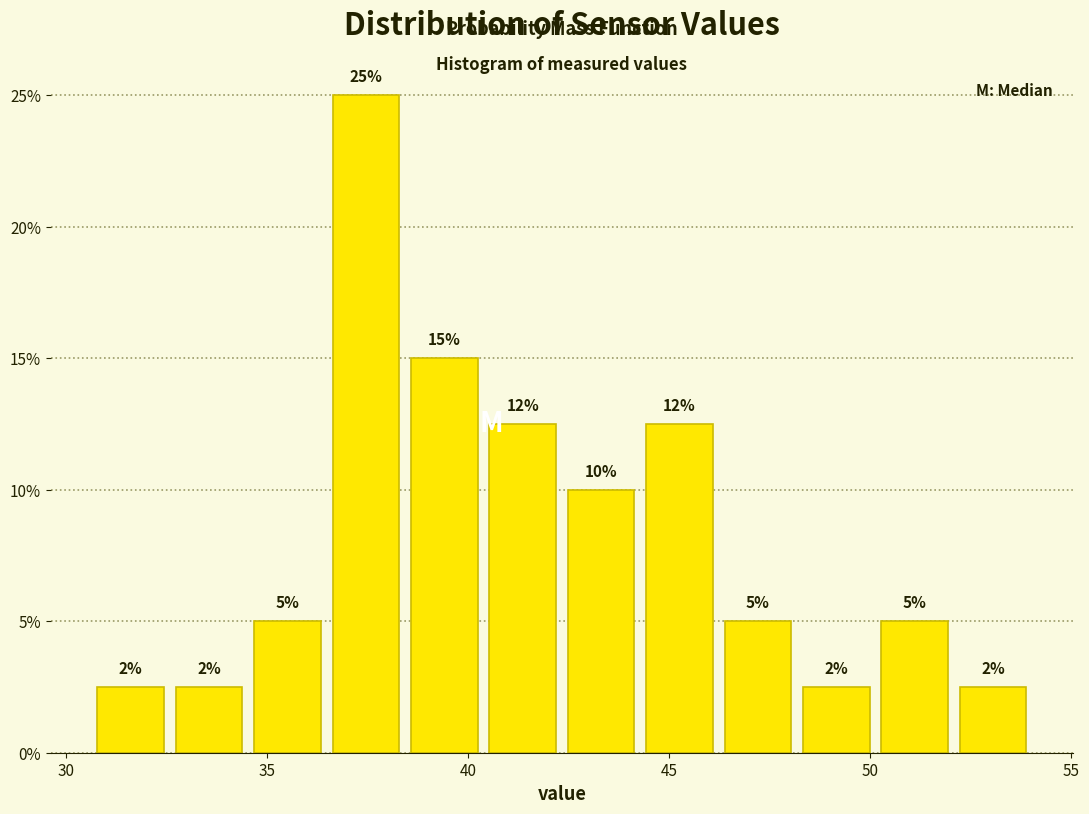

Around what value on the x-axis is the tallest bar? Give the approximate position of its centre, as read against the axis.

37.5